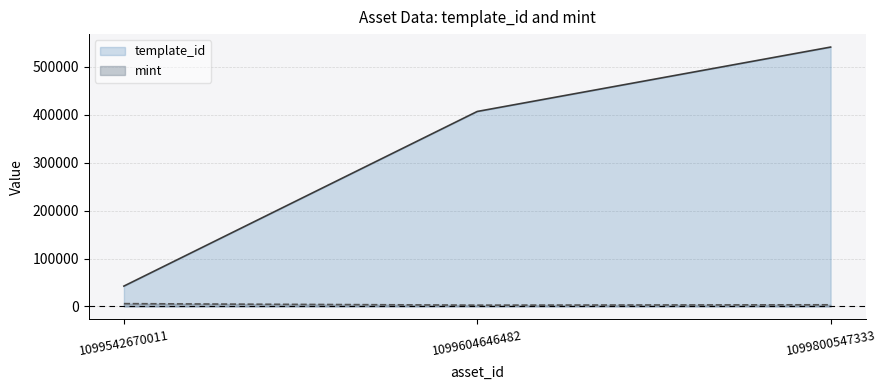

What is the total value across all series at 1099800547333?

544877